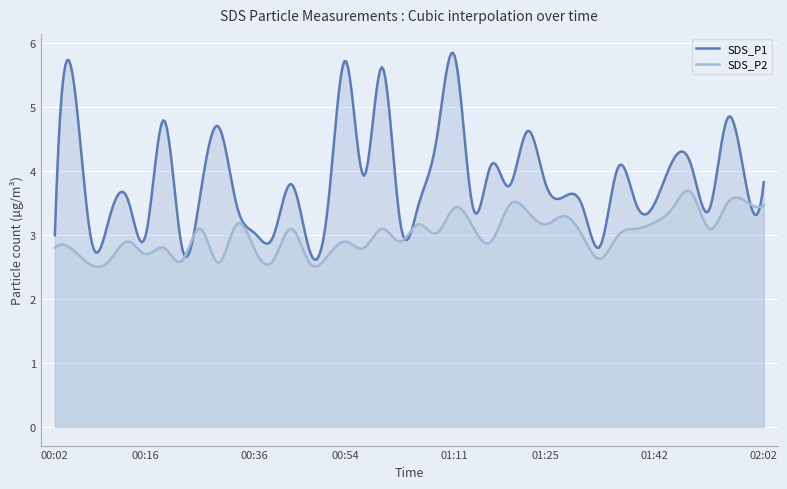

Count the number of categories in the chart.

400